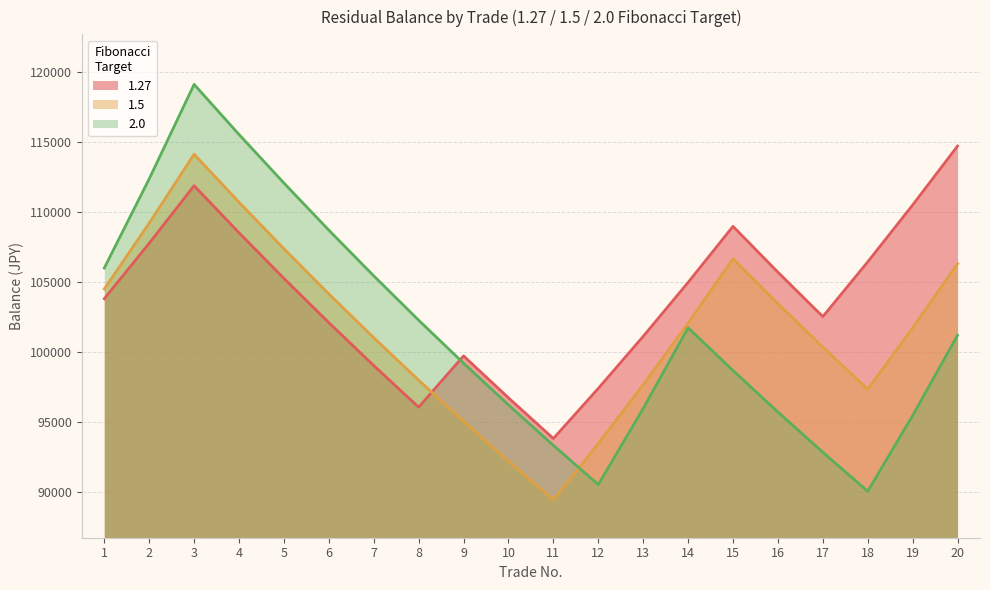

What is the difference between the maximum and second lowest values in the 1.5 series?

21912.3